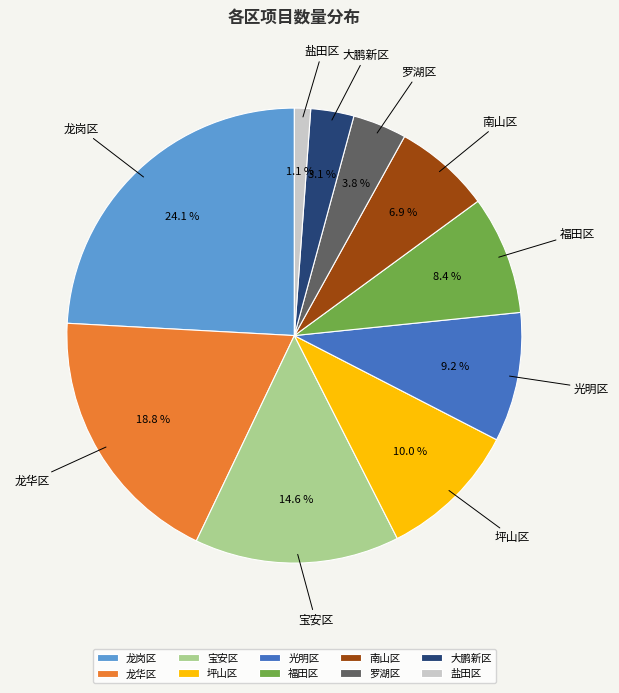

Is there a majority slice in this chart?

No